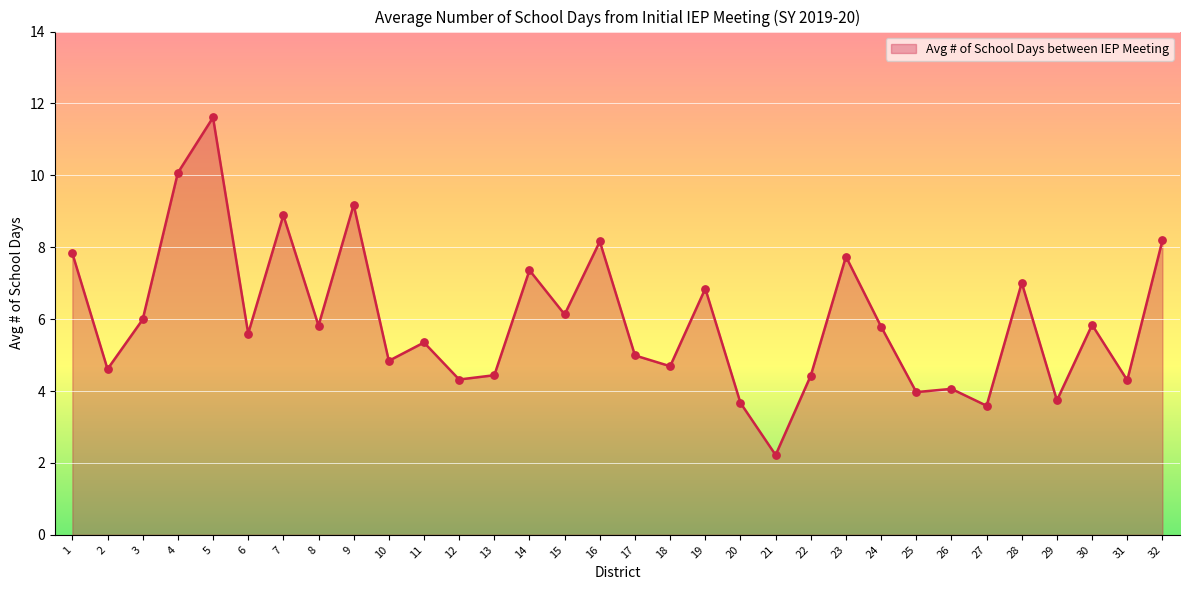

Which has a higher value, 24 or 26?

24